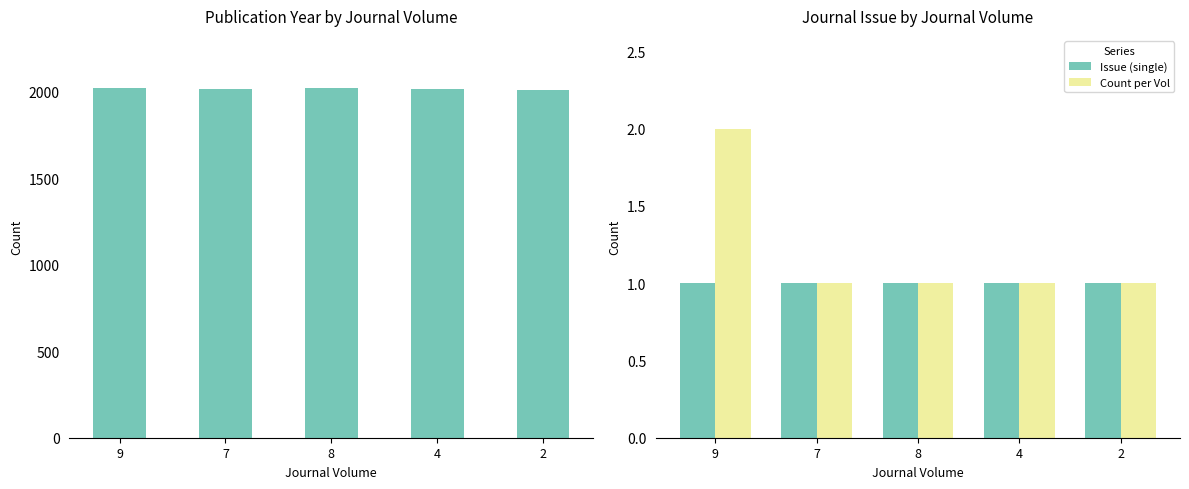

Is it true that Count per Vol equals 1 at 9?

False